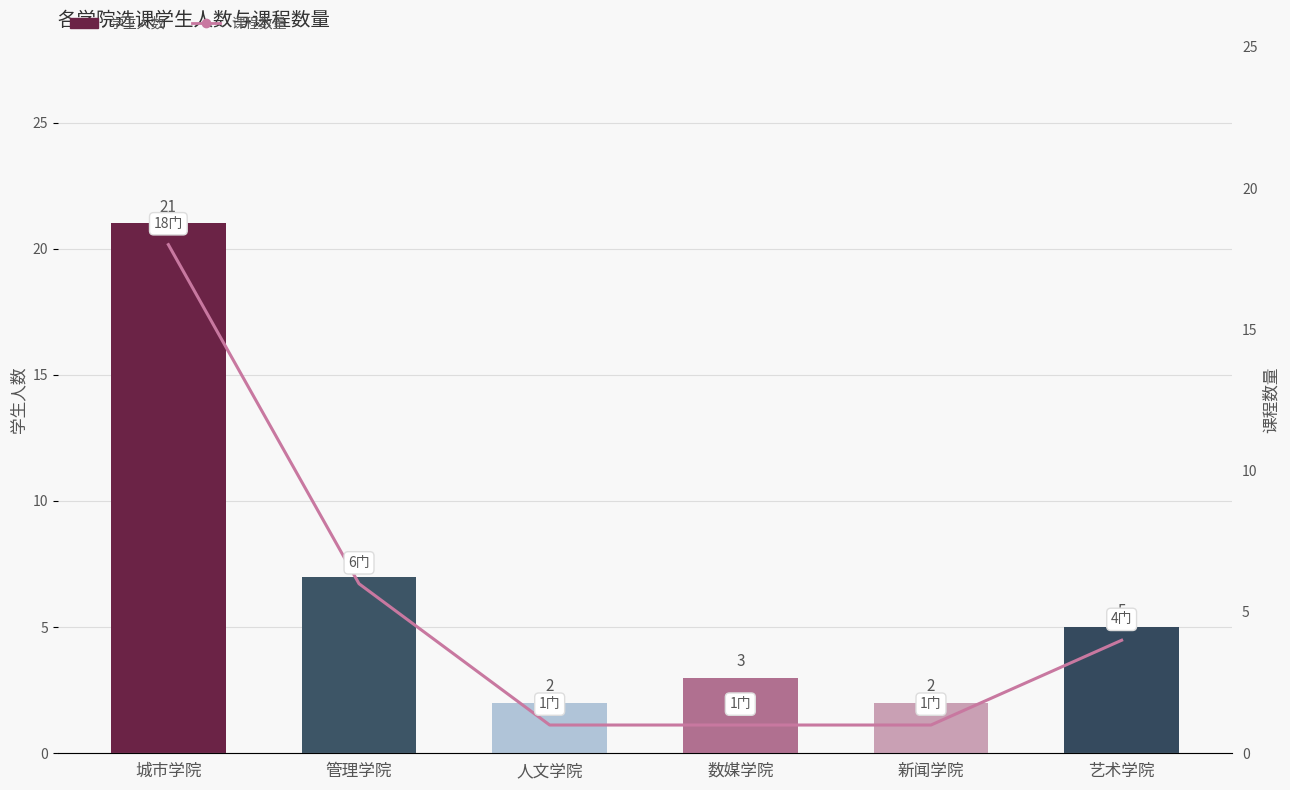

What are all the series names shown in the legend?

学生人数, 课程数量